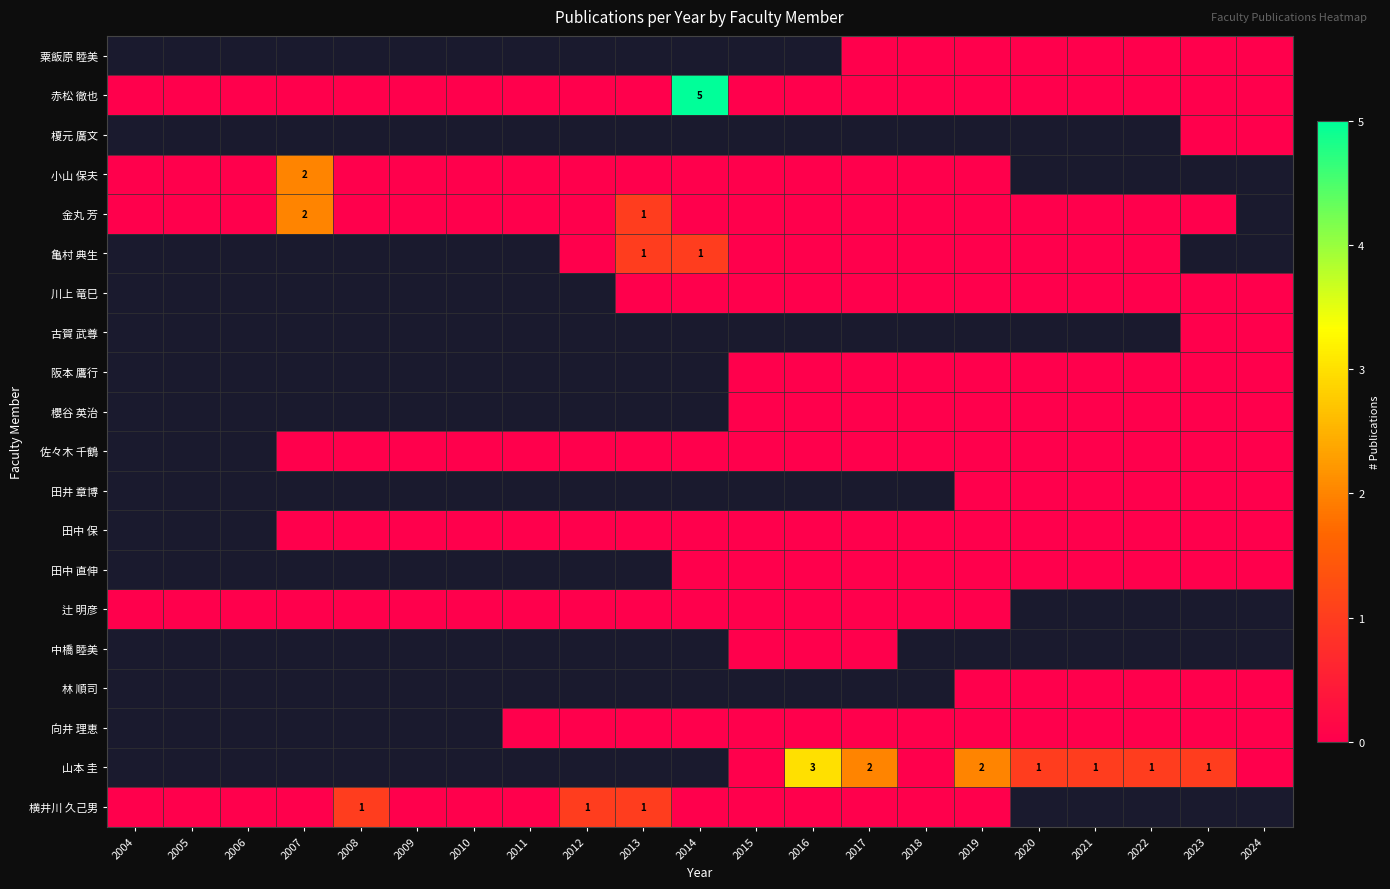

True or false: 横井川 久己男 has a value of 1 at 2012.

True